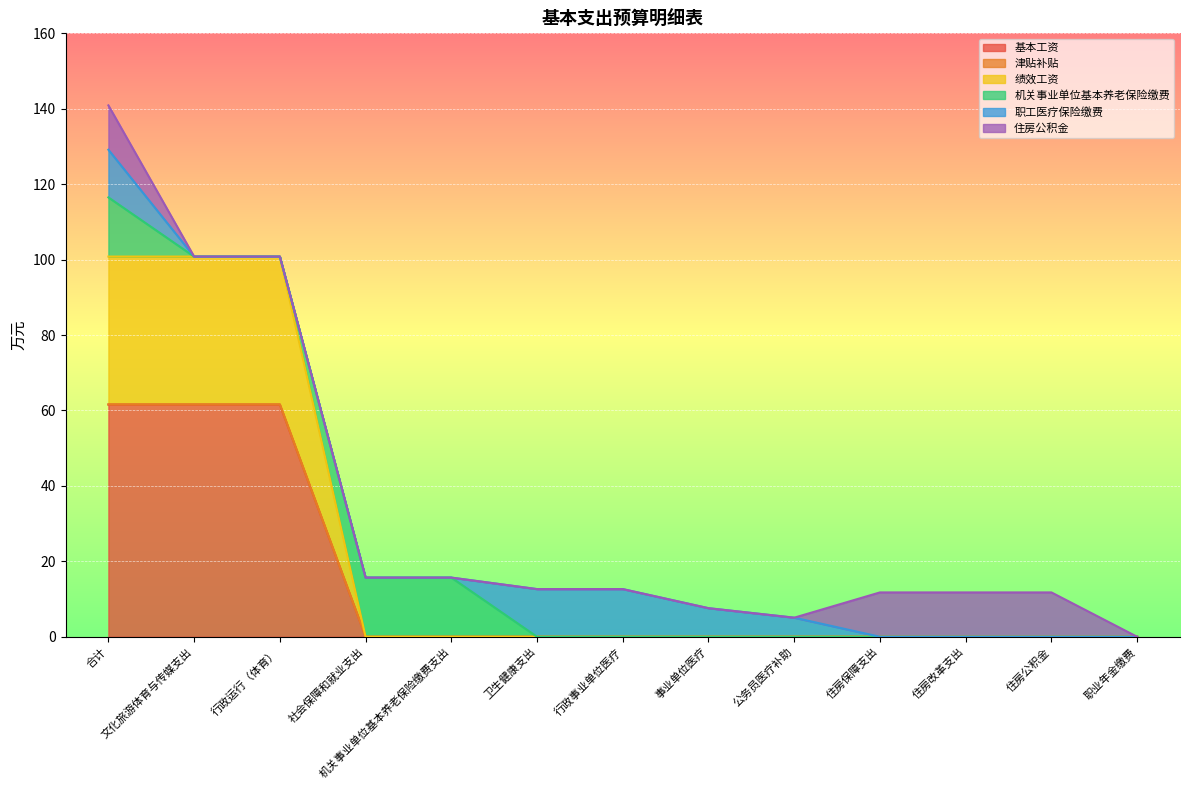

What is the total value across all series at 机关事业单位基本养老保险缴费支出?

15.7